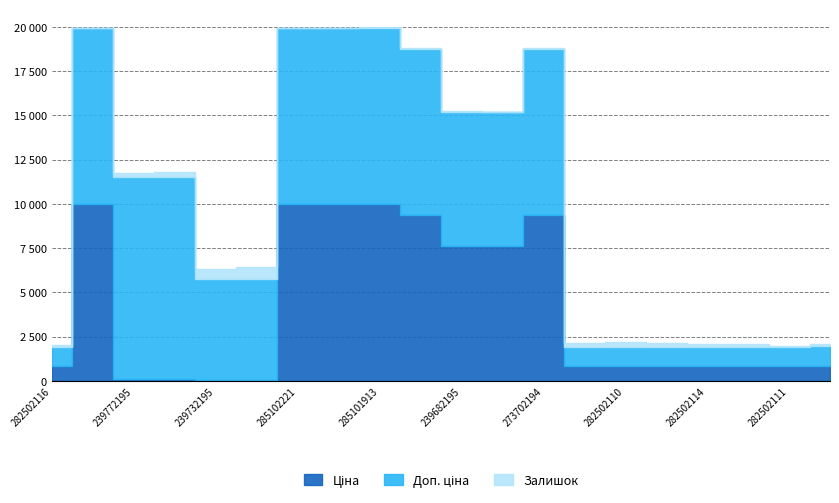

The Ціна series shows 202.5 at 239772179. True or false?

False